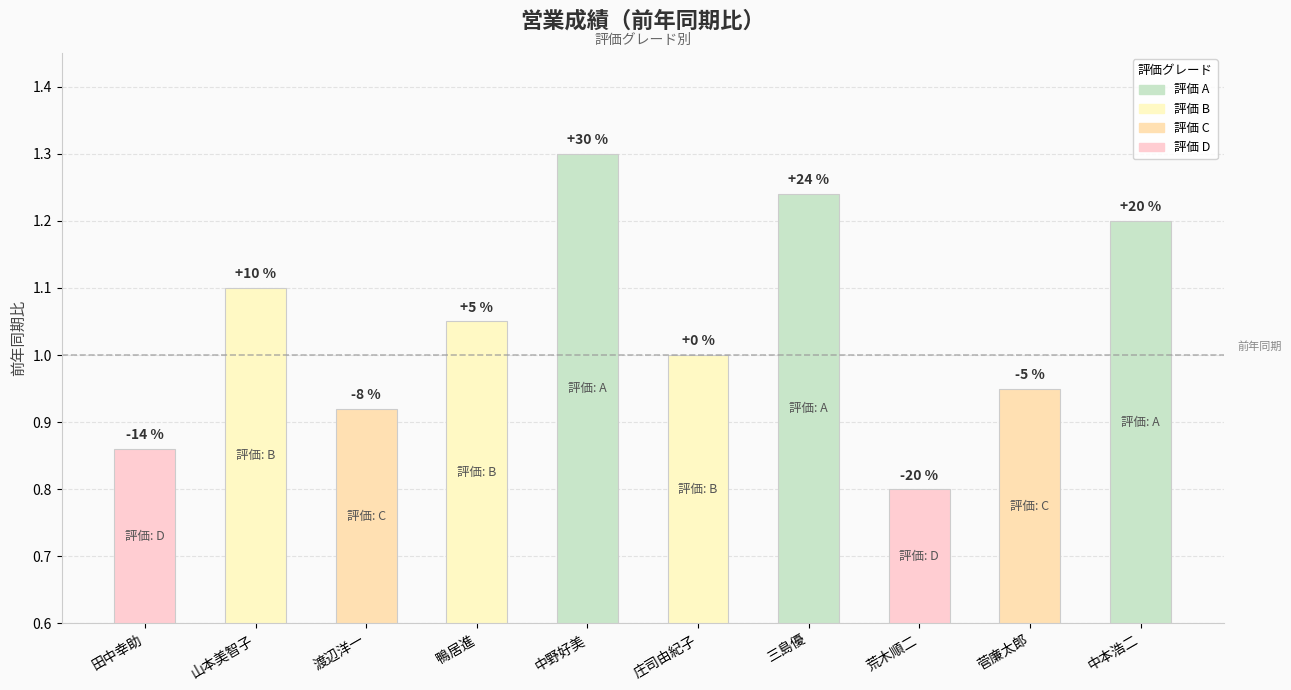

Reading left to right, transcribe all the data shown in this chart.

0.9	1.1	0.9	1.1	1.3	1.0	1.2	0.8	0.9	1.2